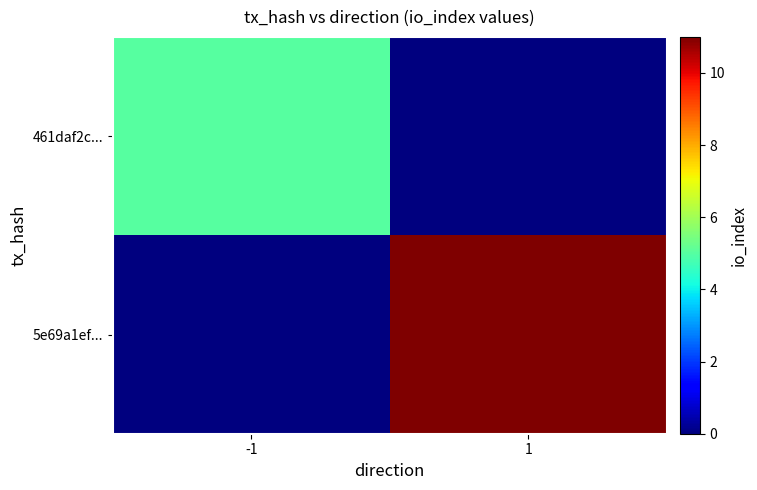

What is the total value across all series at 1?

11